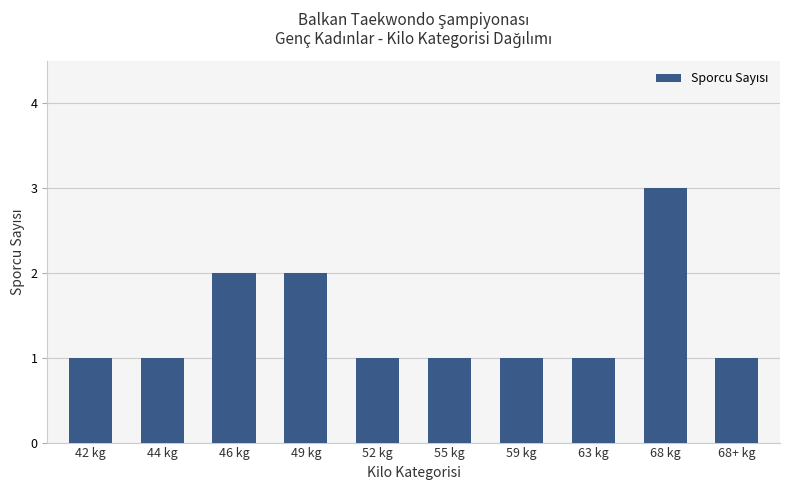

The chart shows a value of 2 at 46 kg. True or false?

True